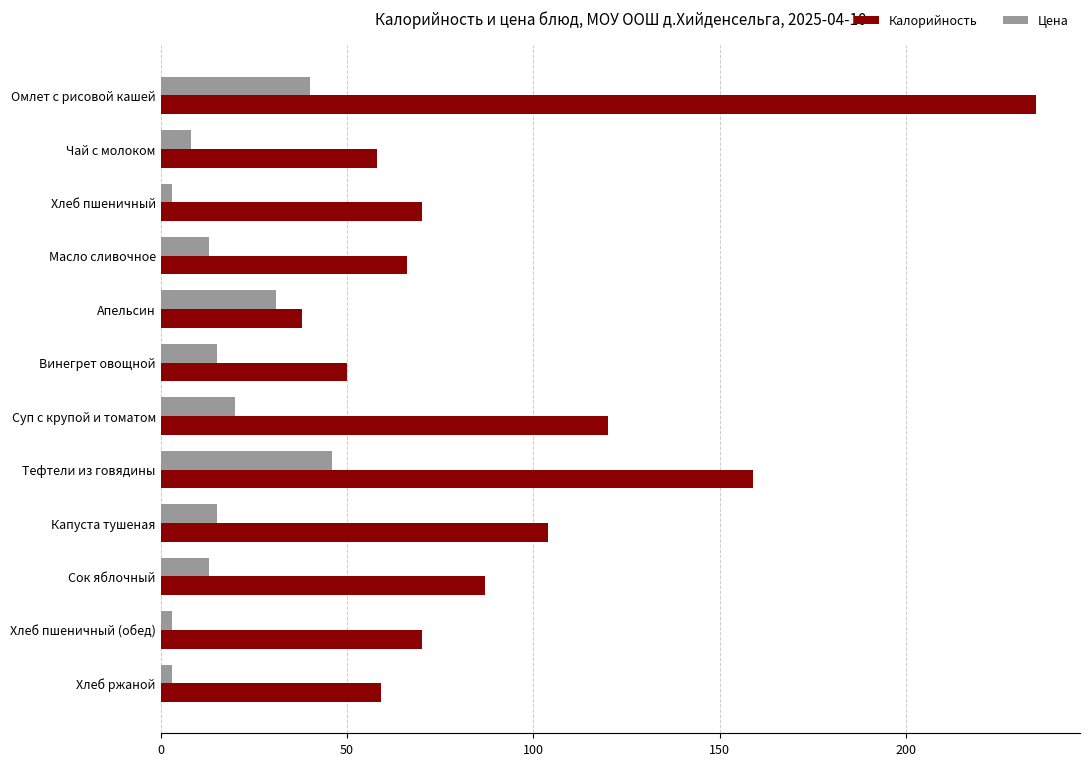

What is the difference between the maximum and second lowest values in the Цена series?

43